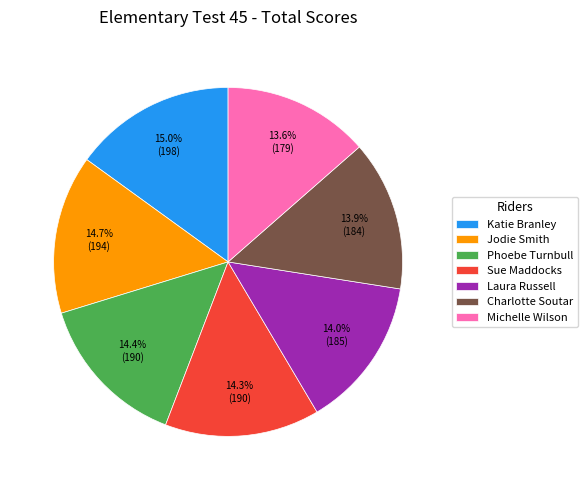

What is the ratio of the value at Phoebe Turnbull to the value at Sue Maddocks?

1.0